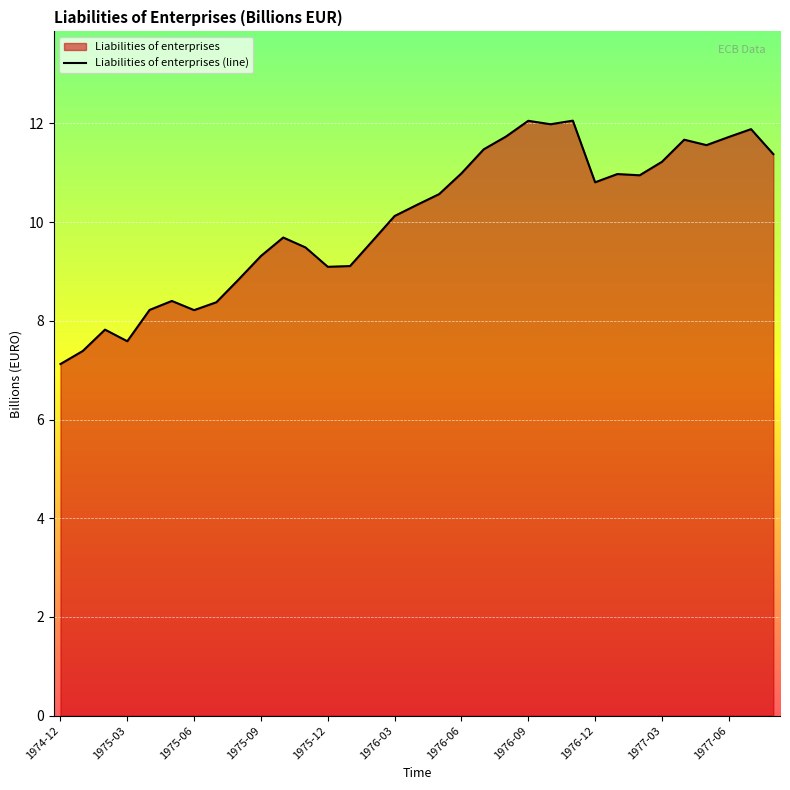

Which label corresponds to the smallest value in the chart?

1974-12